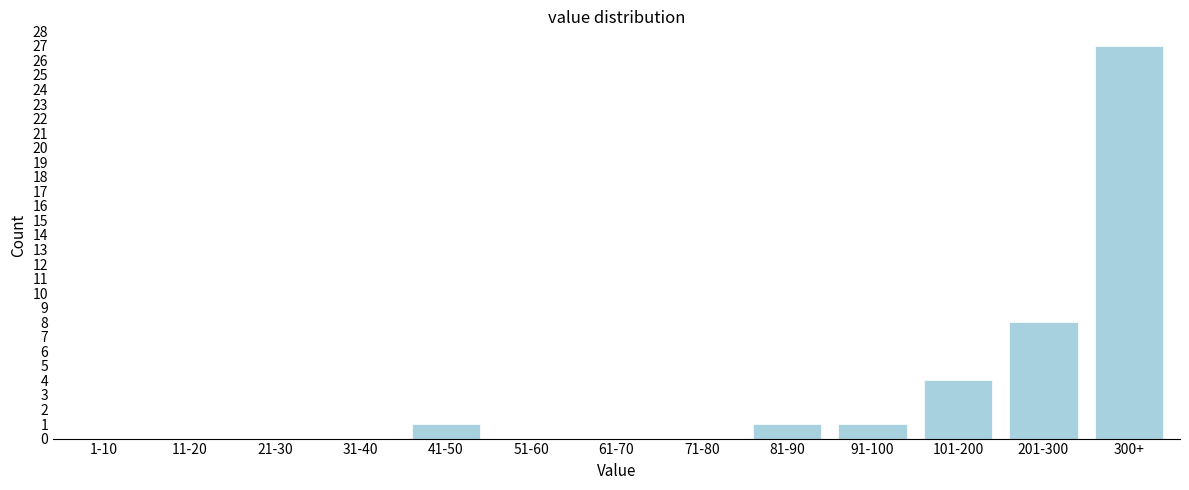

Reading left to right, what are all the values shown in this chart?

1-10=0	11-20=0	21-30=0	31-40=0	41-50=1	51-60=0	61-70=0	71-80=0	81-90=1	91-100=1	101-200=4	201-300=8	300+=27